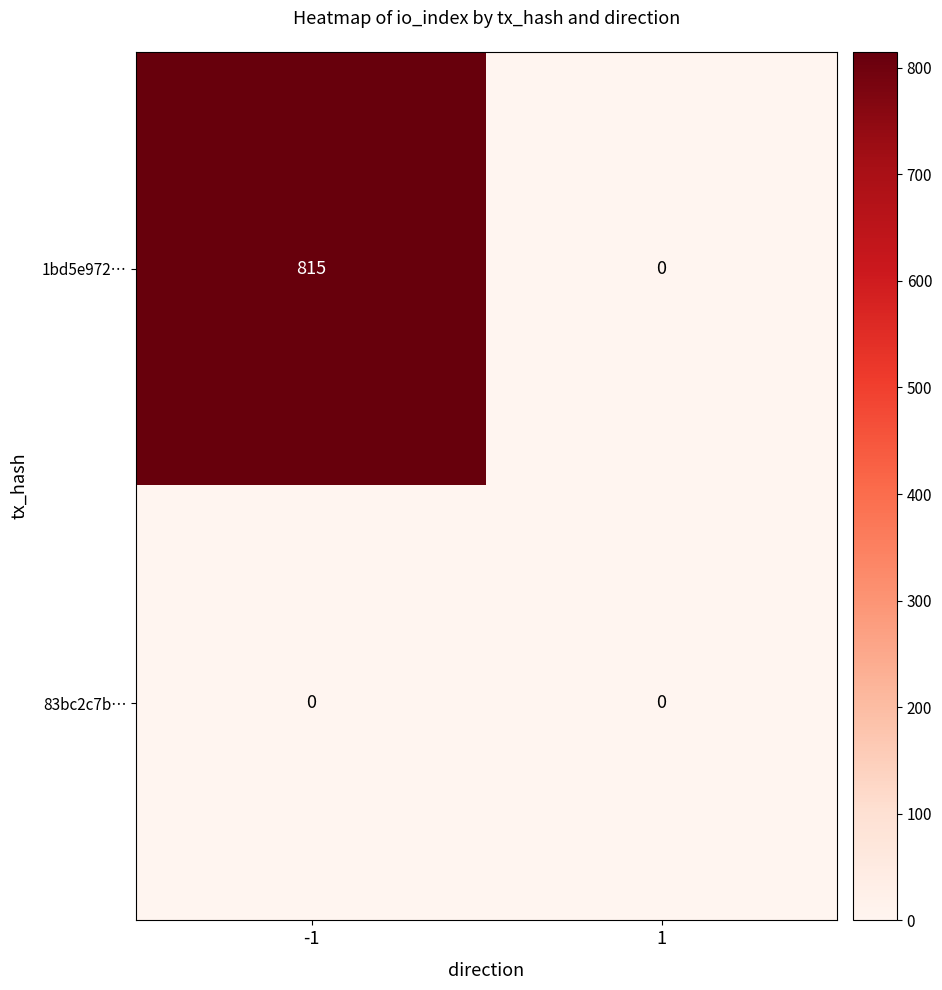

True or false: 1bd5e972… has a value of -317 at 1.

False